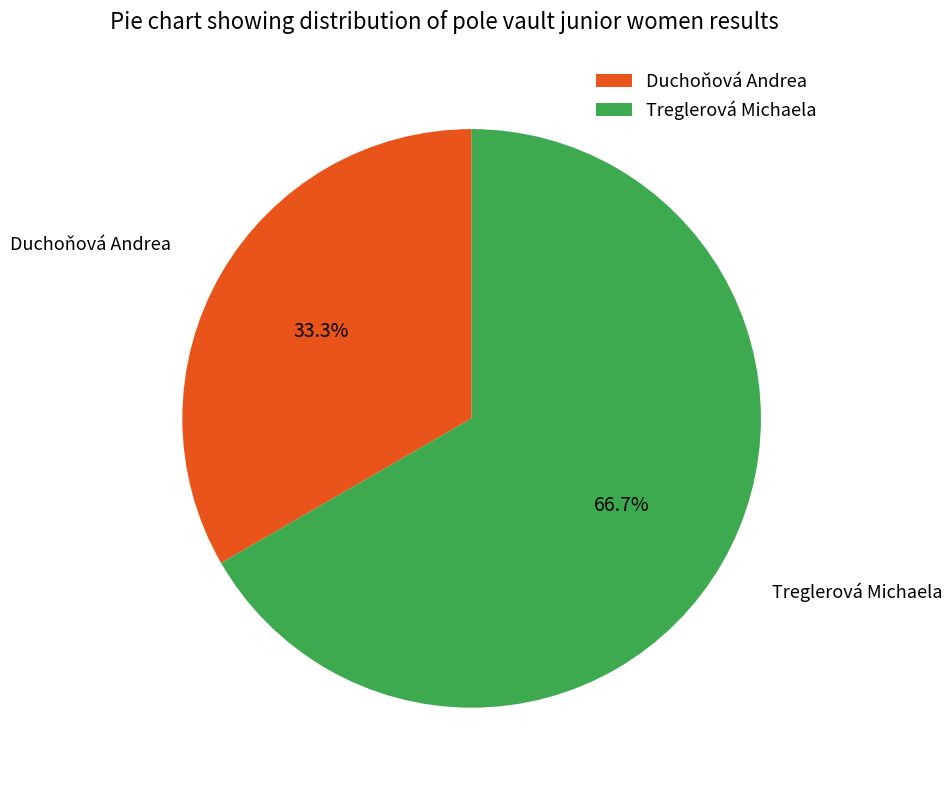

To the nearest percent, what is the difference between the Treglerová Michaela and Duchoňová Andrea slice percentages?

33%